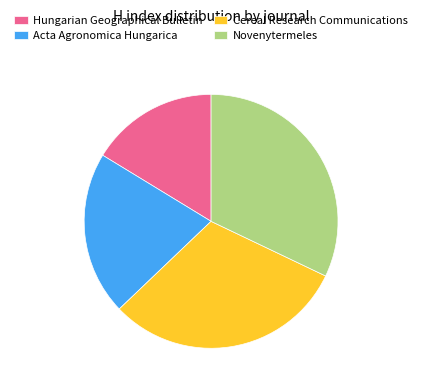

Is it true that Cereal Research Communications is 31% of the pie?

True